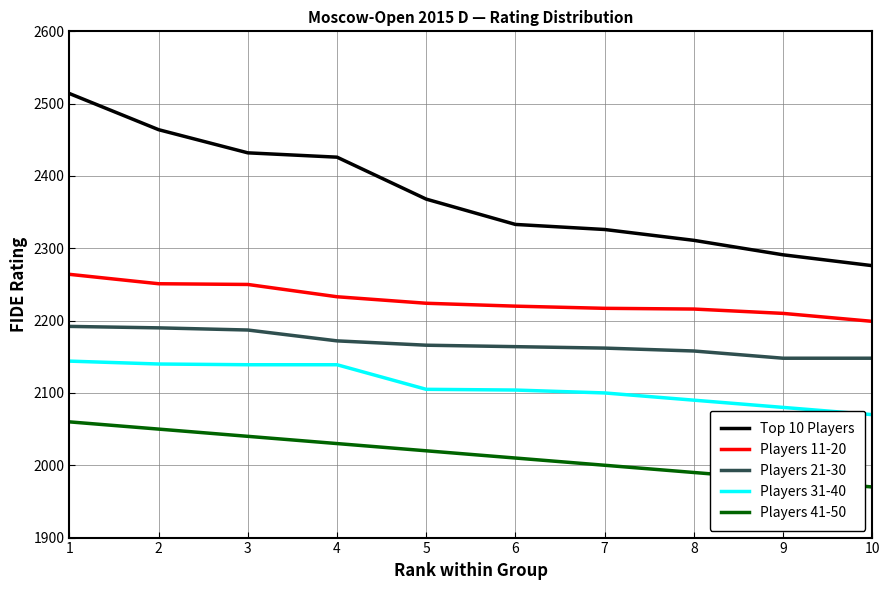

Which series has the largest range (max minus min)?

Top 10 Players